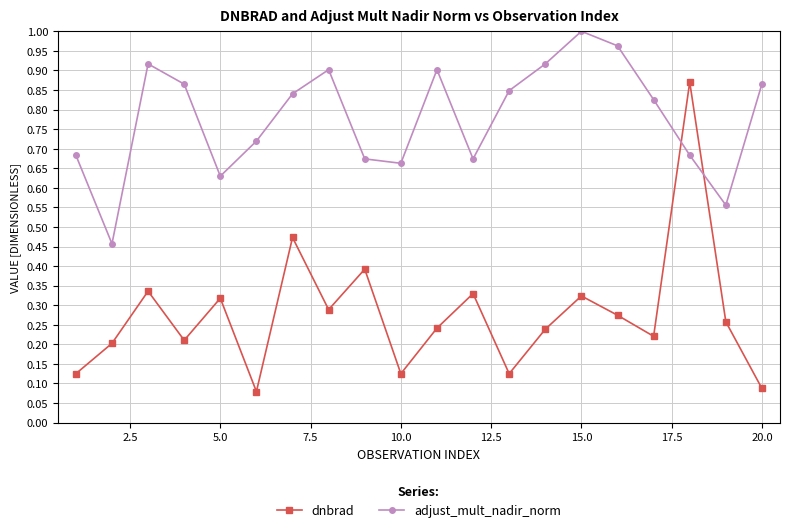

Rank the series by their average value, from lowest to highest.

dnbrad, adjust_mult_nadir_norm